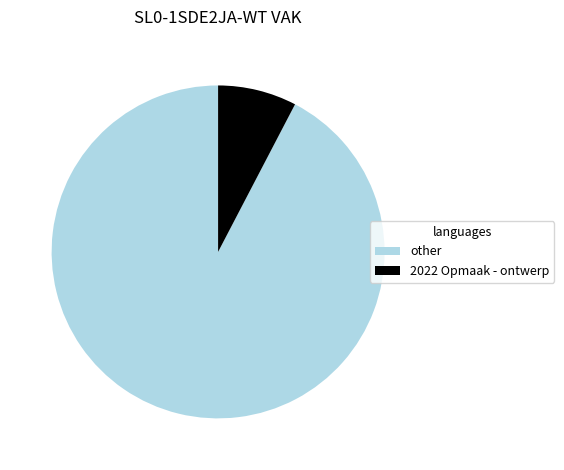

Rank the categories by value from lowest to highest.

2022 Opmaak - ontwerp, other